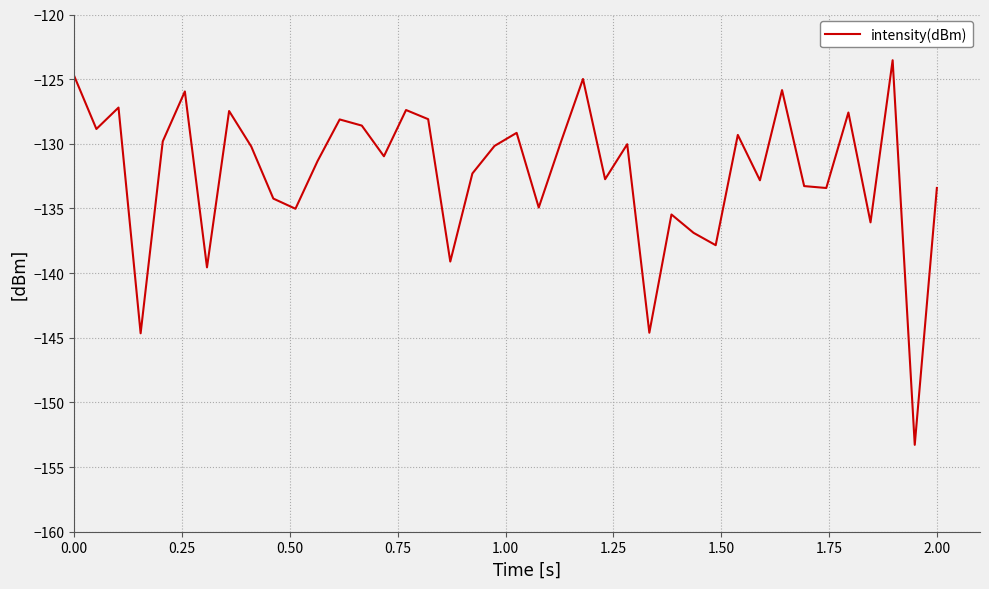

How many interior local peaks (higher than both neighbors) does the data have?

13